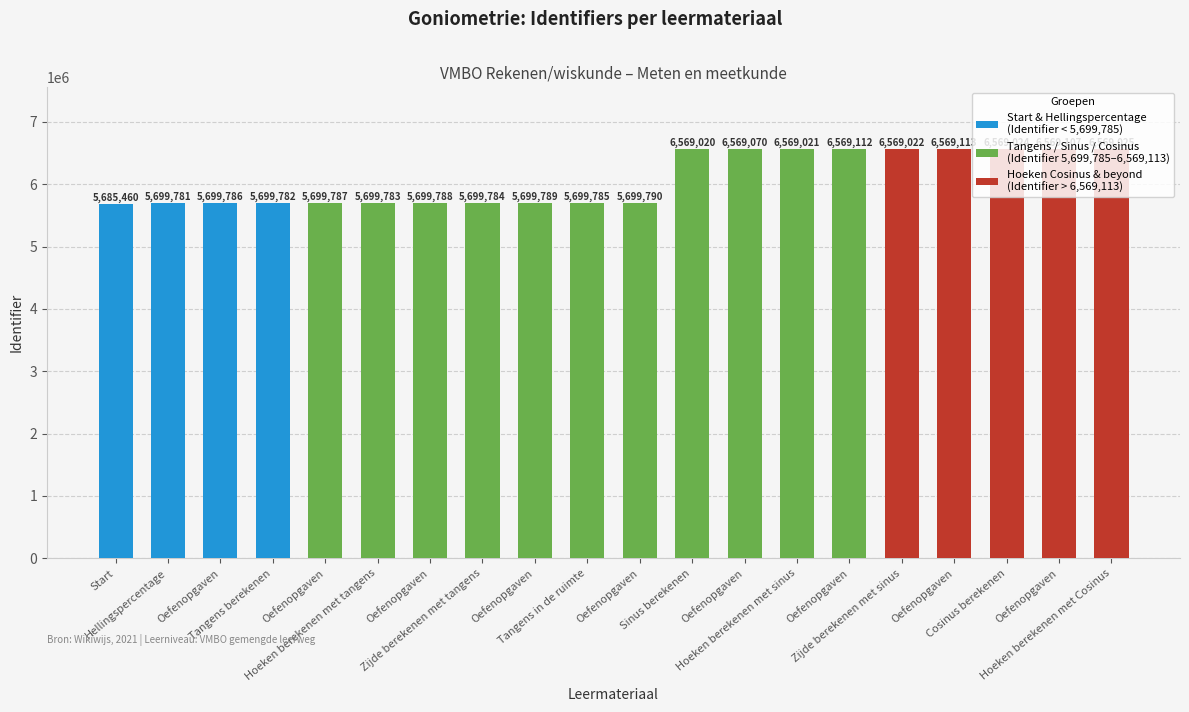

What is the change in value from Oefenopgaven to Hoeken berekenen met Cosinus?

+869236